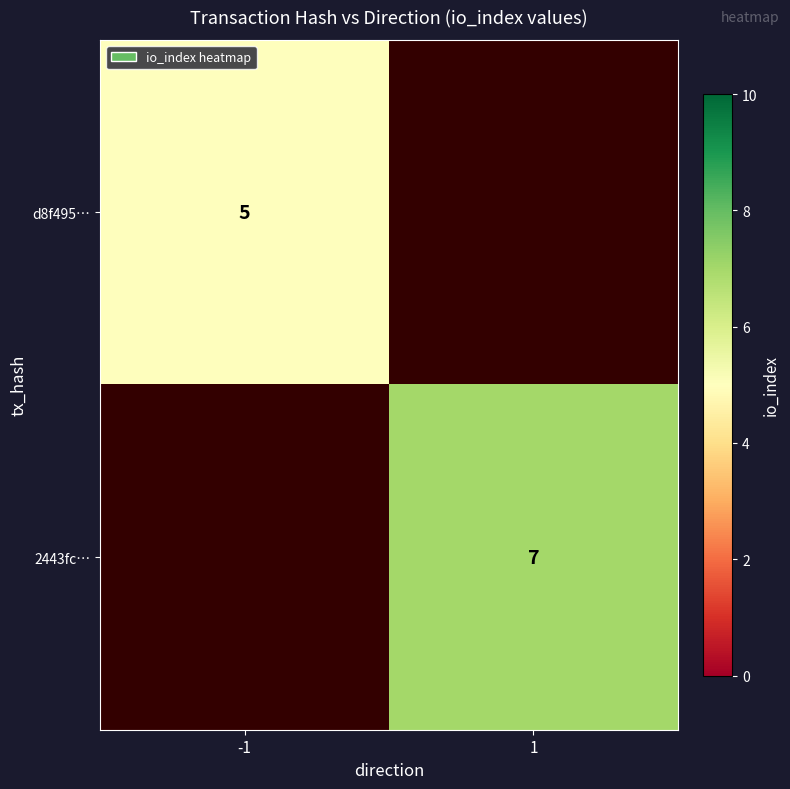

Is it true that d8f495… equals 1 at -1?

False